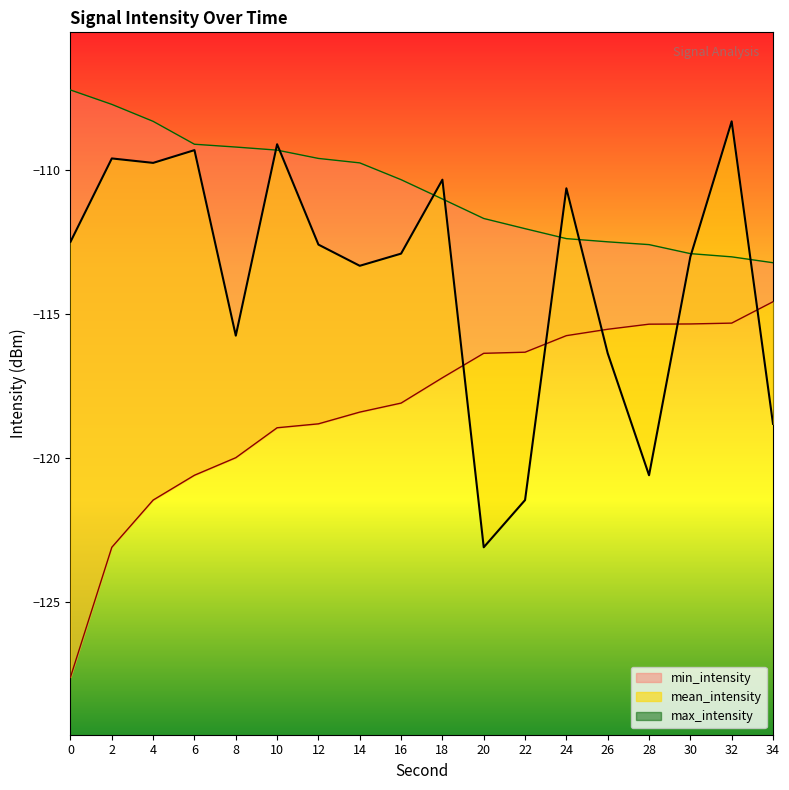

Which series has the largest total across all categories?

max_intensity